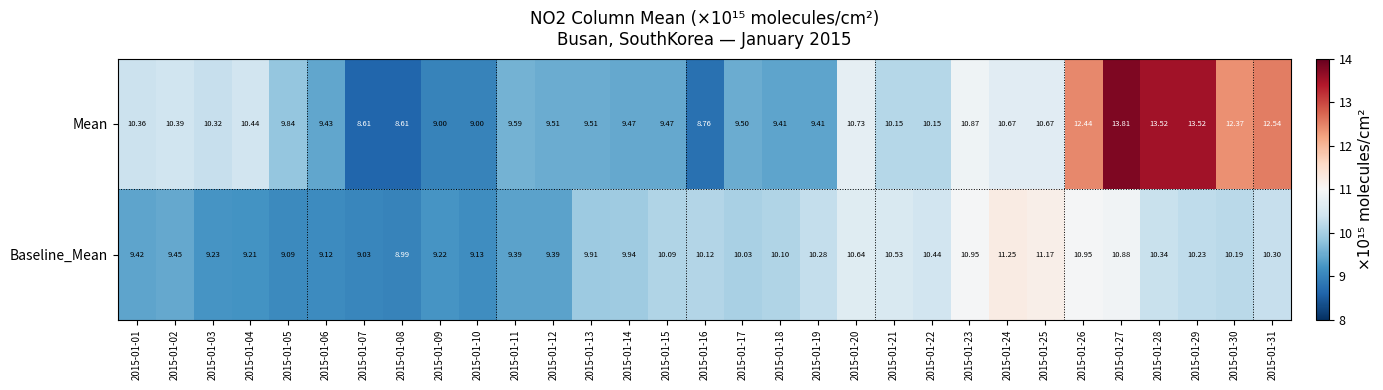

List the series in order of their overall mean, highest first.

Mean, Baseline_Mean